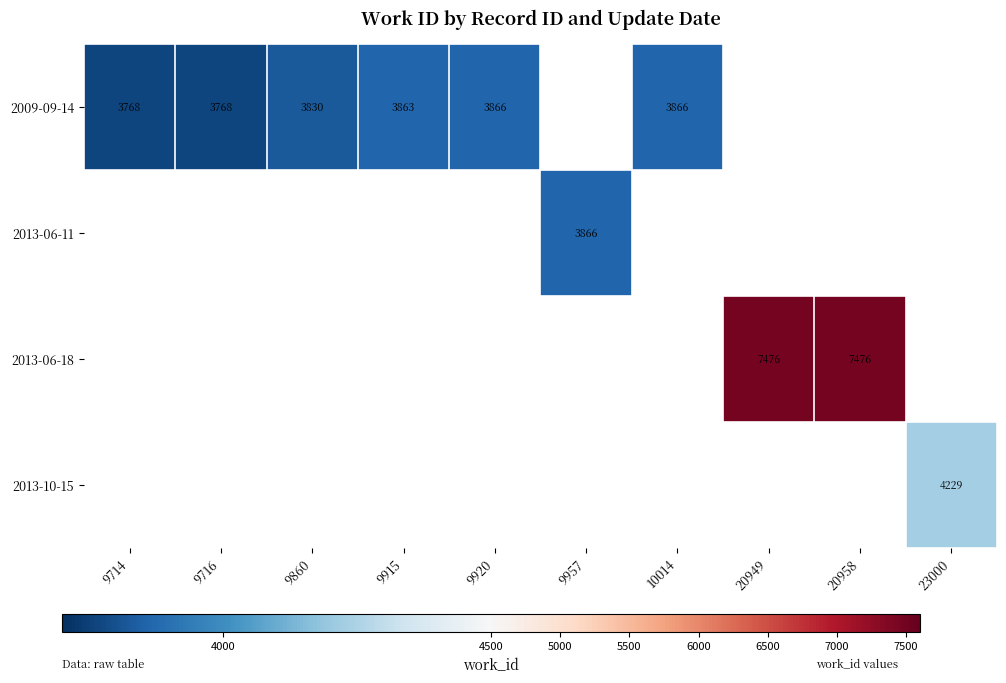

The 2013-06-18 series shows 12267 at 20949. True or false?

False